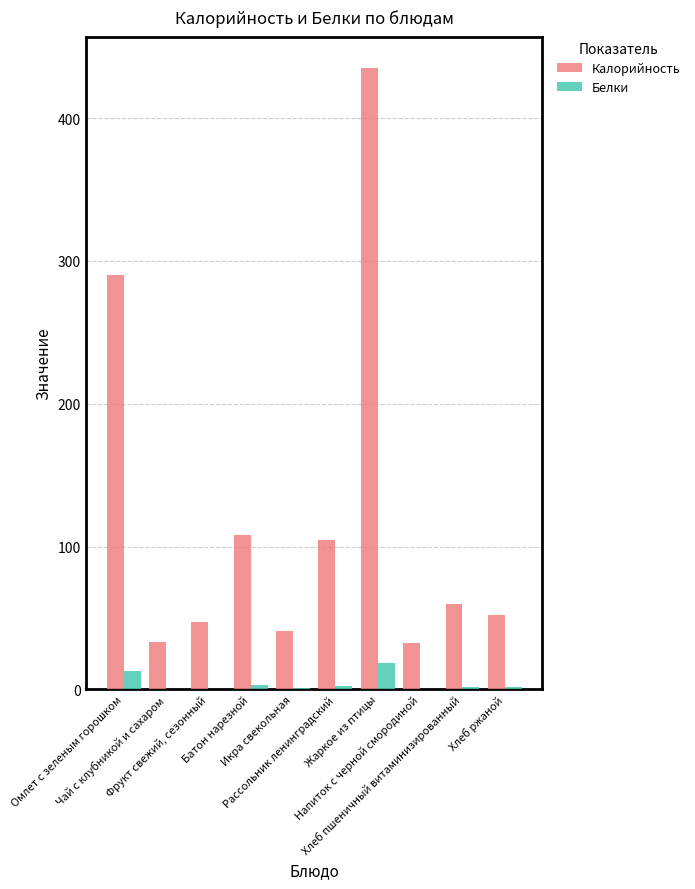

Which label corresponds to the largest value in the chart?

Жаркое из птицы